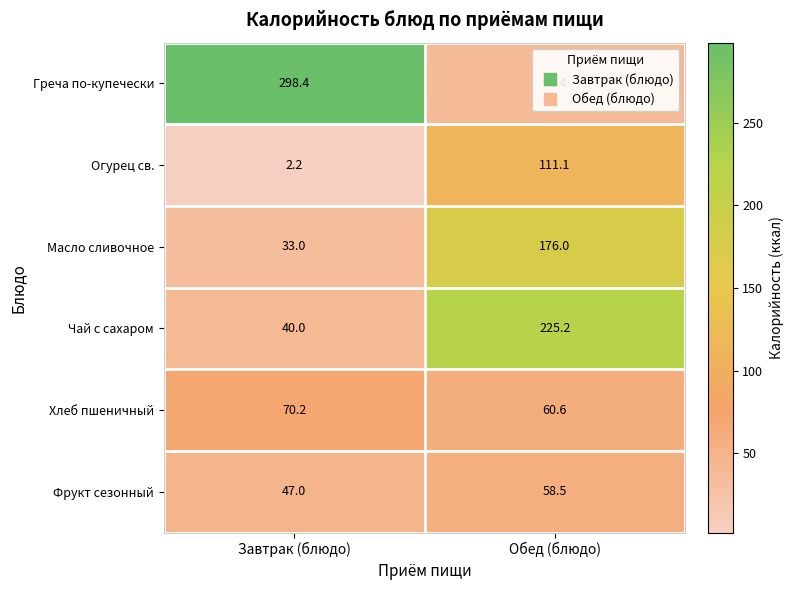

What is the difference between the highest and lowest values at Завтрак (блюдо)?

296.2